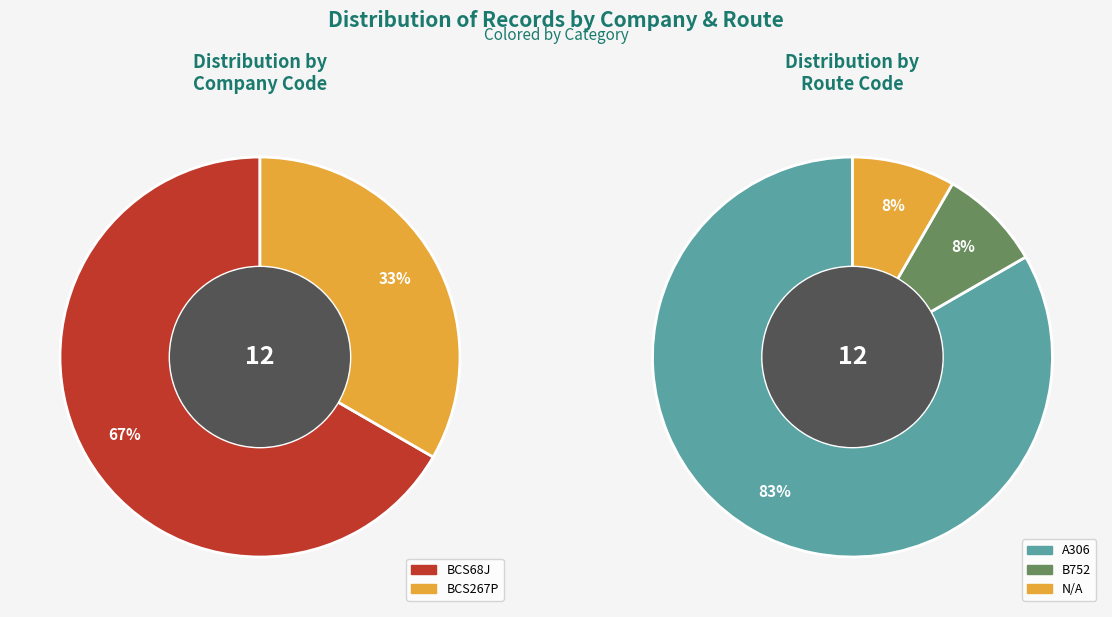

What is the largest slice in the pie chart?

BCS68J